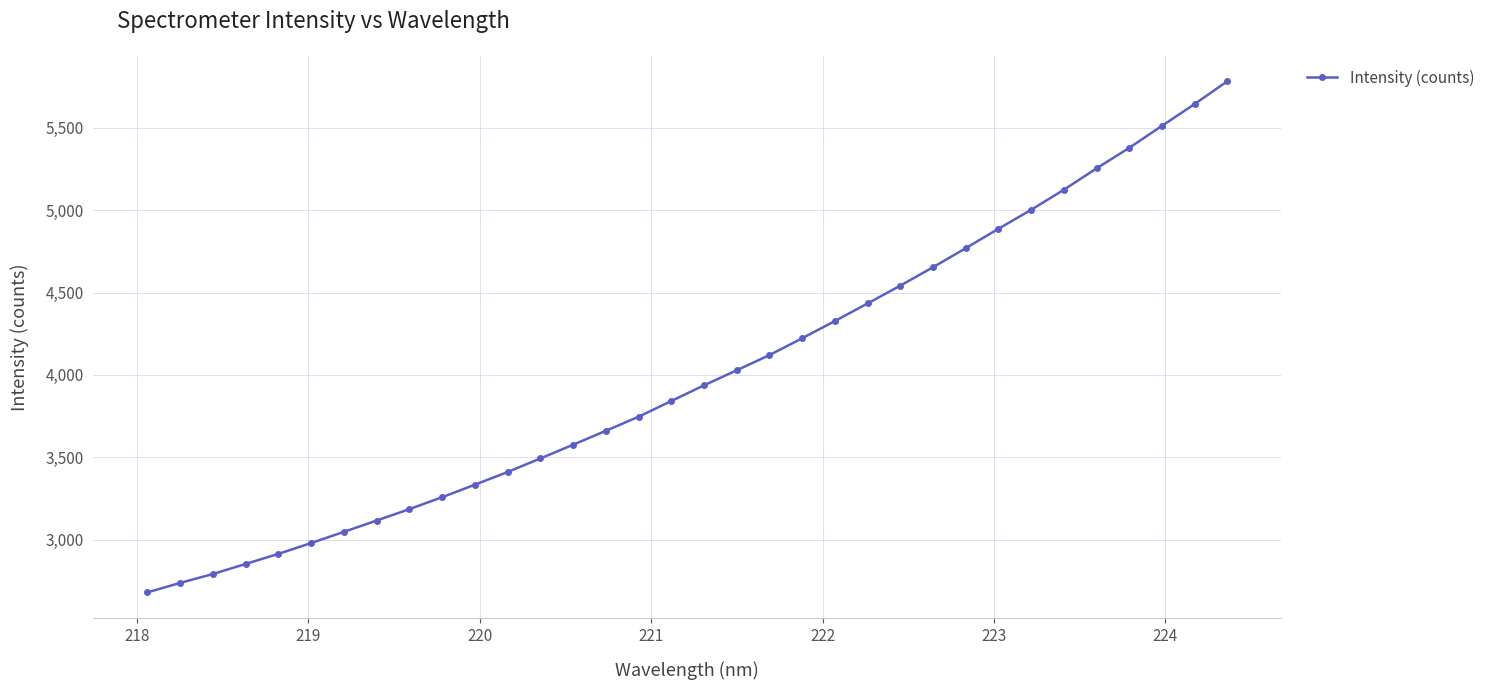

What is the difference between the second highest and minimum values?

2963.7